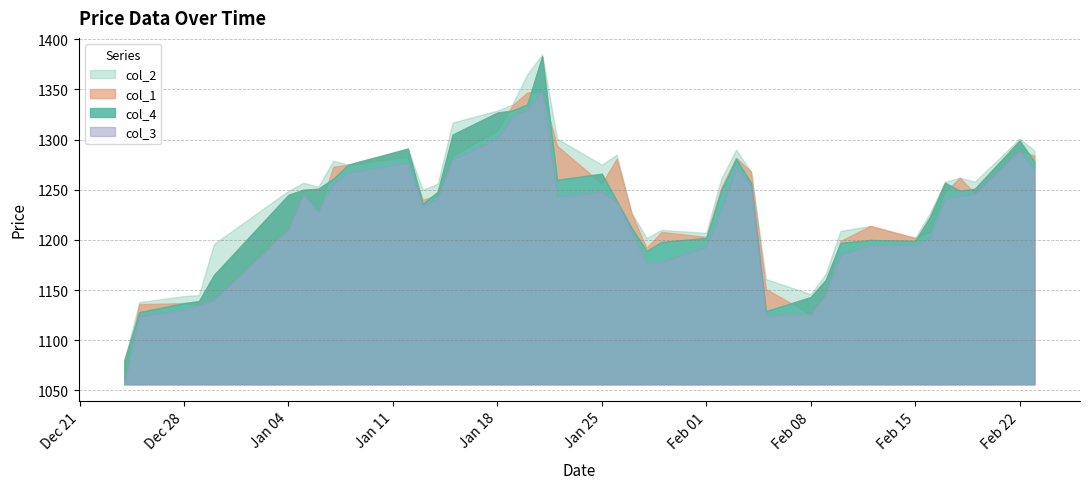

True or false: col_2 and col_4 intersect in this chart.

False